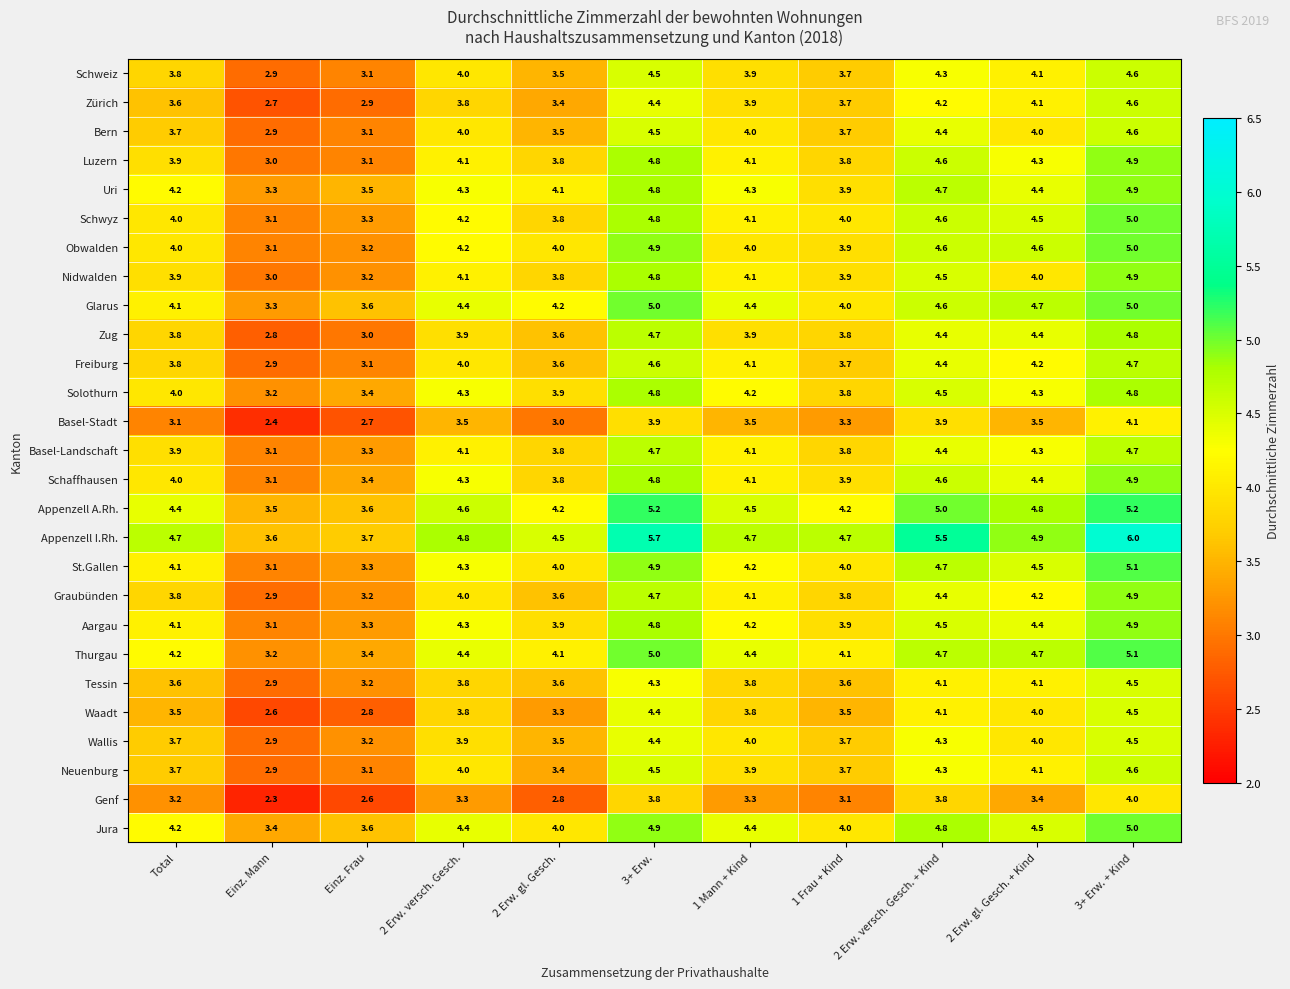

How many values in the Thurgau series are below 4?

2